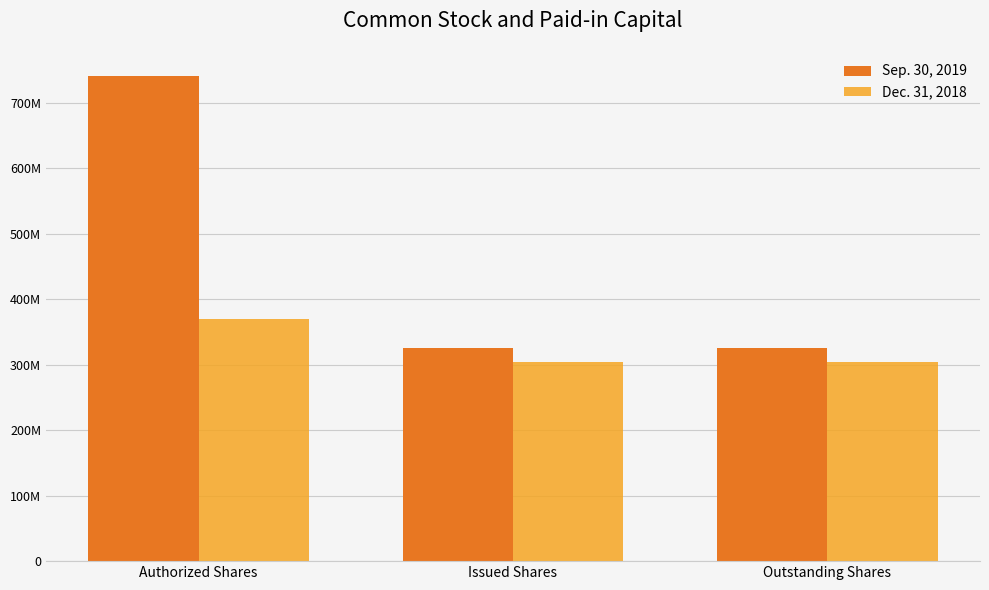

Does the chart contain stacked bars?

No